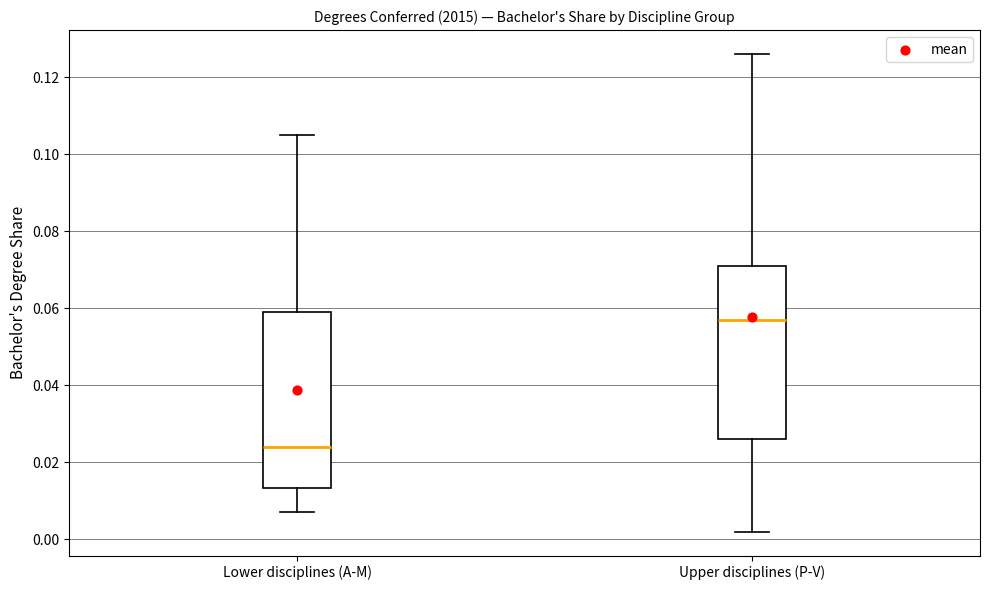

Reading left to right, transcribe this box plot: for each box, give where its median line is, the range the box spans, and where its two whiskers end, as read against the y-axis. The values are not printed on the chart, so give them approximately, as read against the axis.

Lower disciplines (A-M): median 0.024, box 0.014 to 0.060, whiskers 0.008 to 0.106
Upper disciplines (P-V): median 0.058, box 0.026 to 0.072, whiskers 0.002 to 0.126